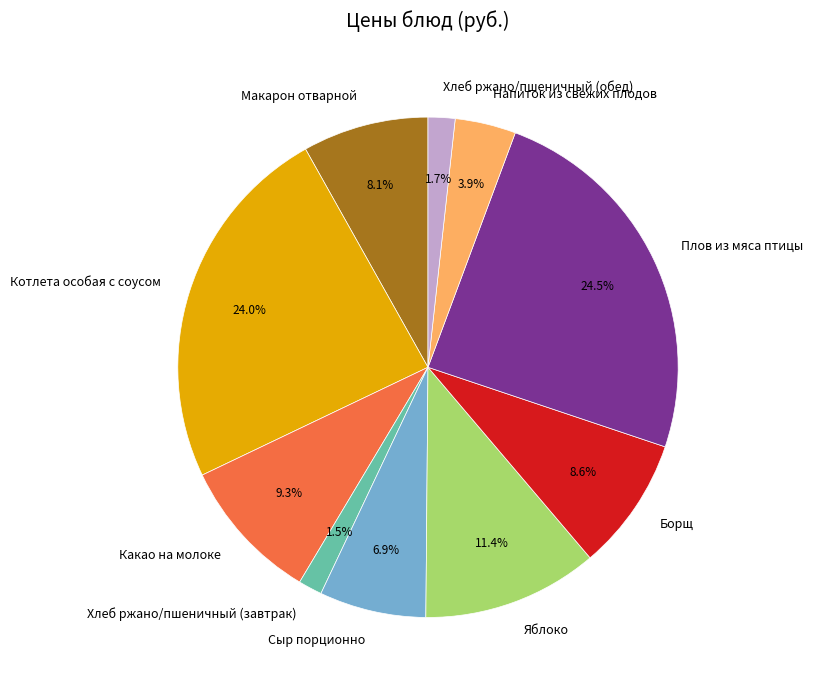

How much of the chart is everything except Котлета особая с соусом?

76.0%